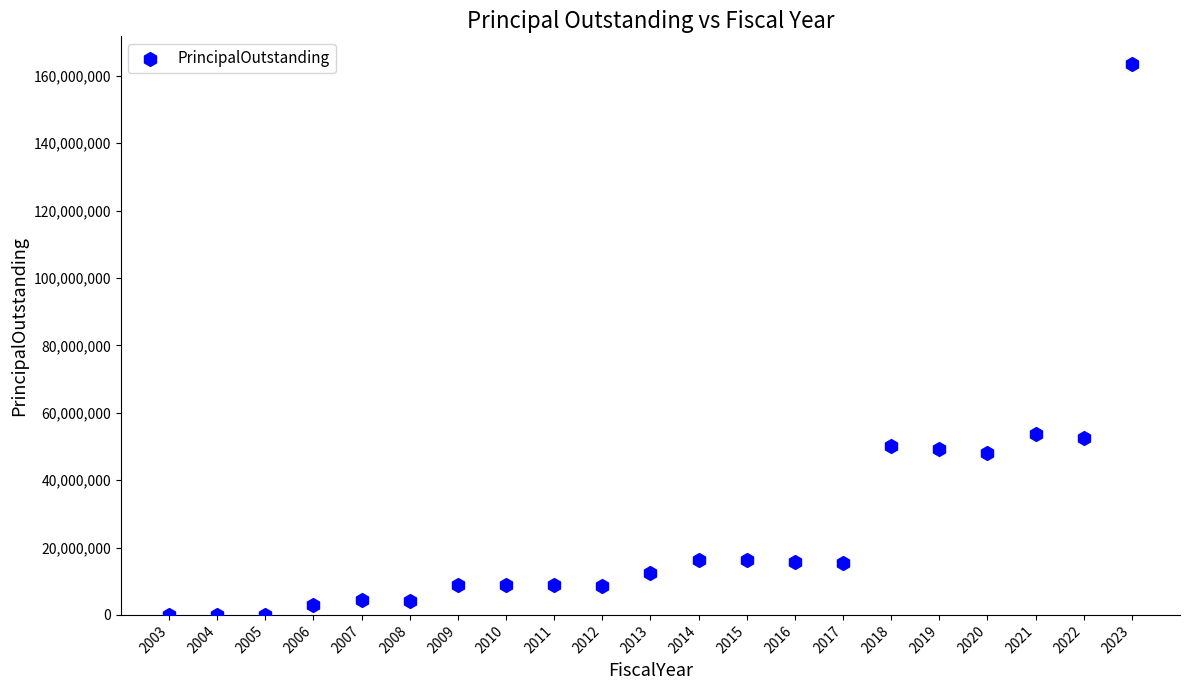

What is the range of X values (max minus min)?

20